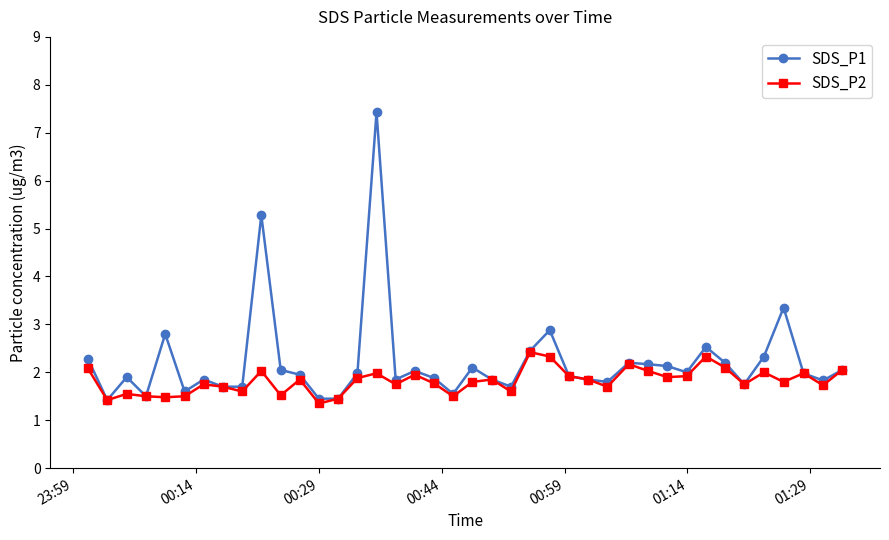

What is the difference between the maximum and second lowest values in the SDS_P2 series?

1.0